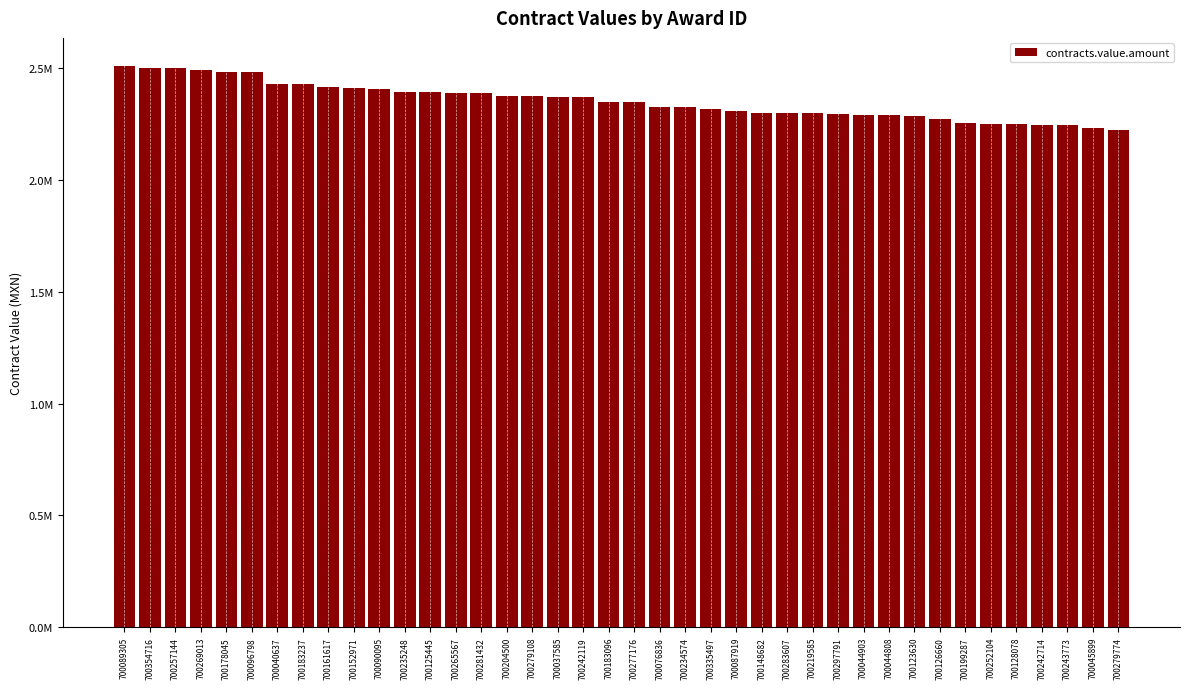

List the labels in order of value, largest first.

700089305, 700354716, 700257144, 700269013, 700178045, 700096798, 700040637, 700183237, 700161617, 700152971, 700090095, 700235248, 700125445, 700265567, 700281432, 700204500, 700279108, 700037585, 700242119, 700183096, 700277176, 700076836, 700234574, 700335497, 700087919, 700148682, 700283607, 700219585, 700297791, 700044903, 700044808, 700123630, 700126660, 700199287, 700252104, 700128078, 700242714, 700243773, 700045899, 700279774